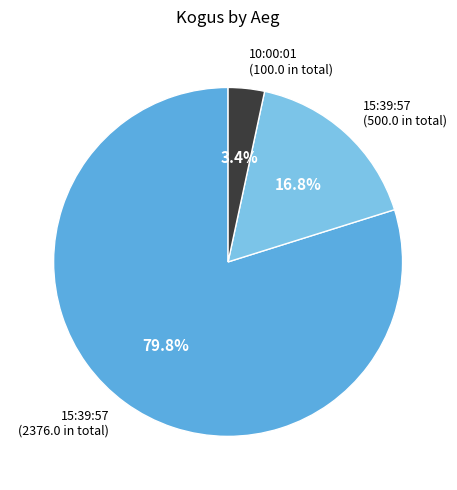

Does any single category account for the majority?

Yes